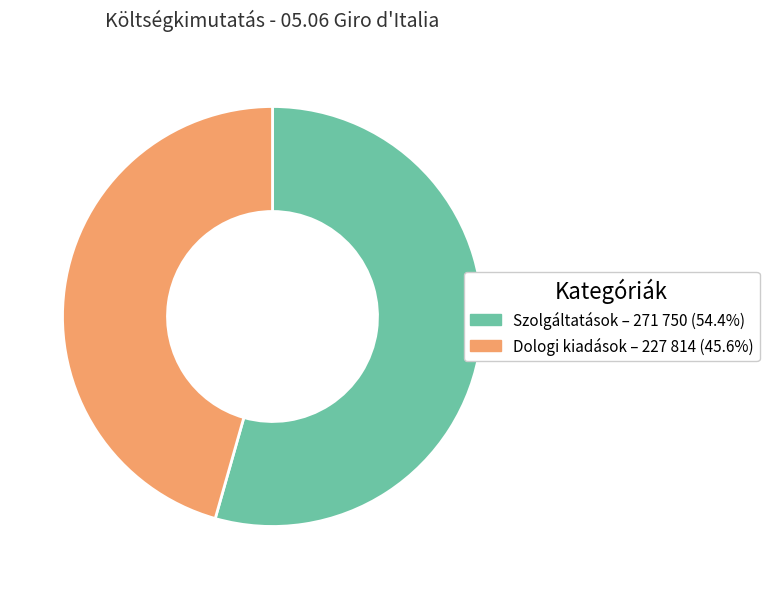

Is Dologi kiadások the majority of the pie?

No